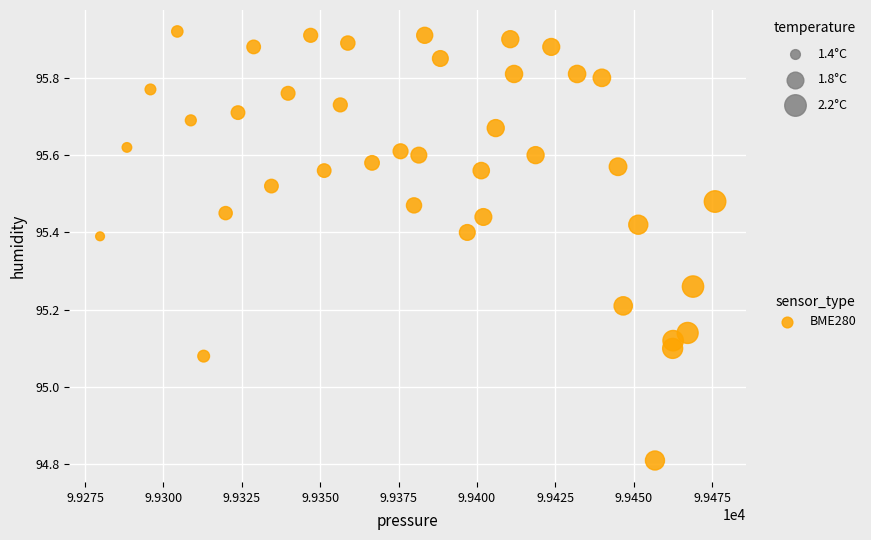

What is the range of X values (max minus min)?

196.1